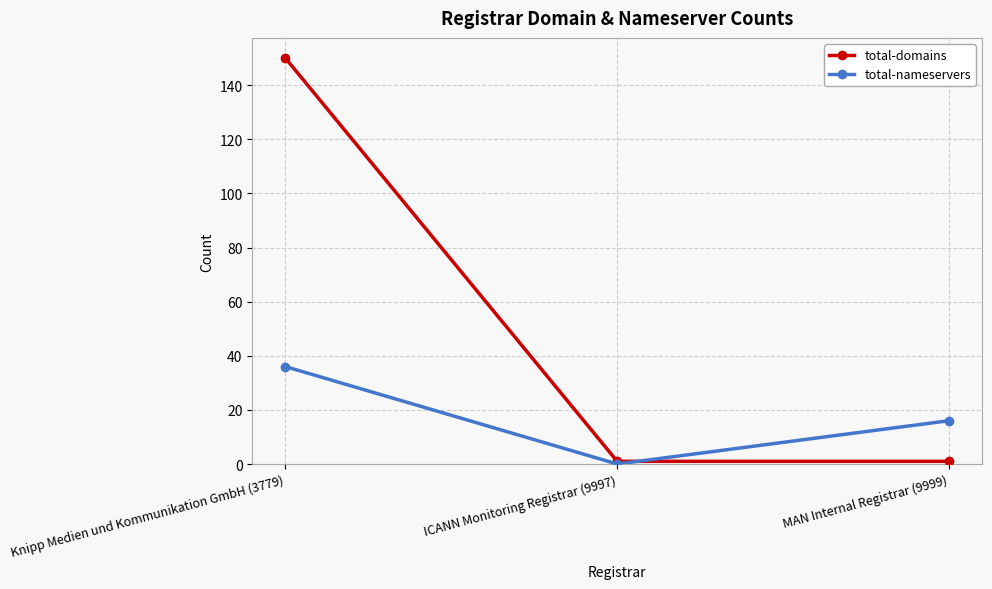

The value of total-domains at MAN Internal Registrar (9999) is 1. True or false?

True